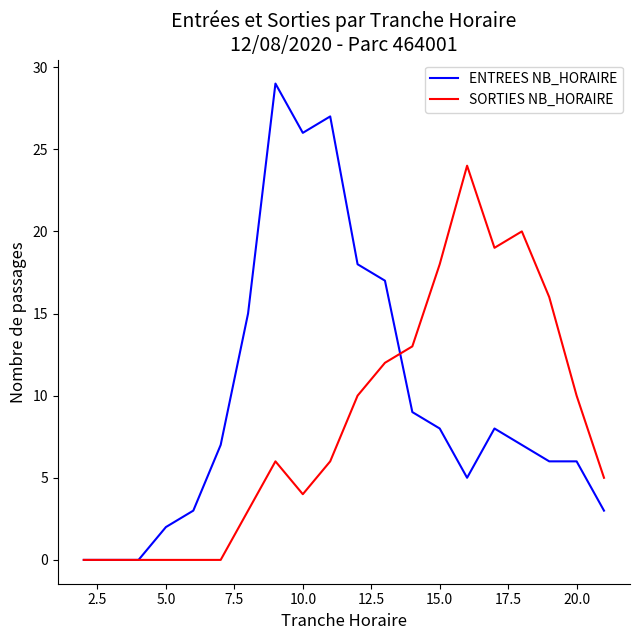

Which series has the largest total across all categories?

ENTREES NB_HORAIRE